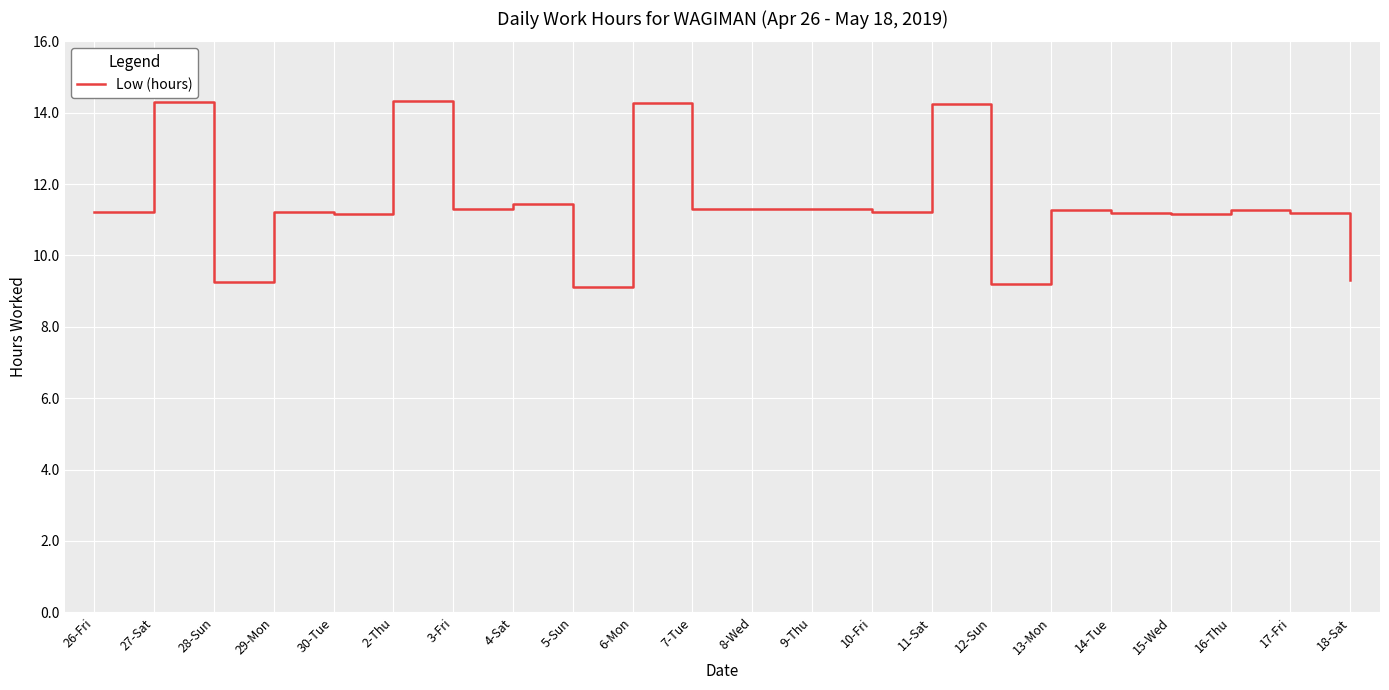

The value at 14-Tue is 17.9. True or false?

False